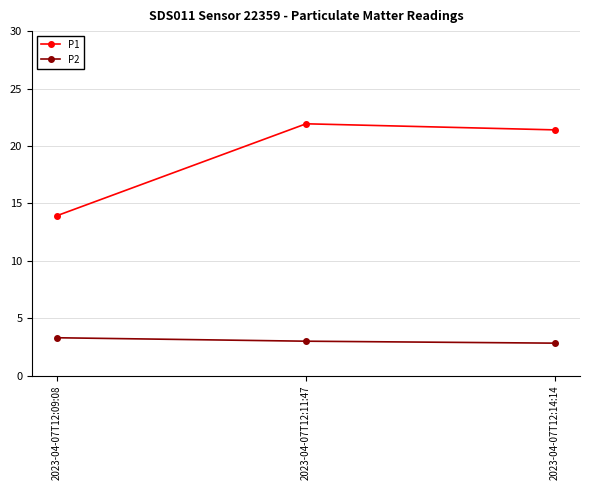

Which category has the highest value in the P1 series?

2023-04-07T12:11:47